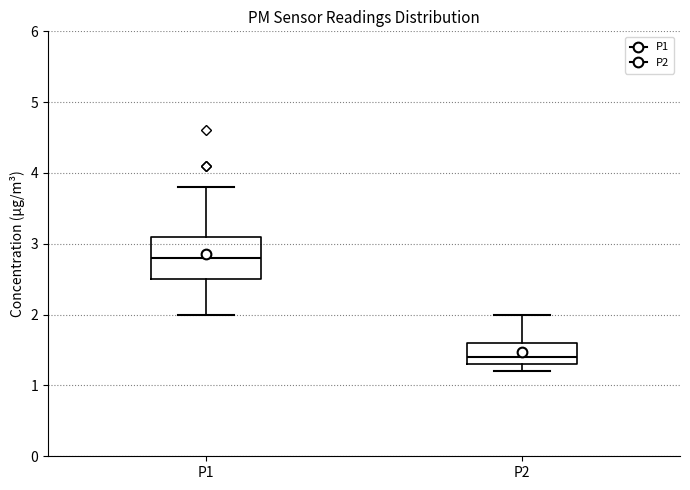

Reading left to right, read every box against the y-axis: the position of its median line, the range the box covers, and the ends of its whiskers. The values are not printed on the chart, so give them approximately, as read against the axis.

P1: median 2.8, box 2.5 to 3.1, whiskers 2.0 to 3.8
P2: median 1.4, box 1.3 to 1.6, whiskers 1.2 to 2.0